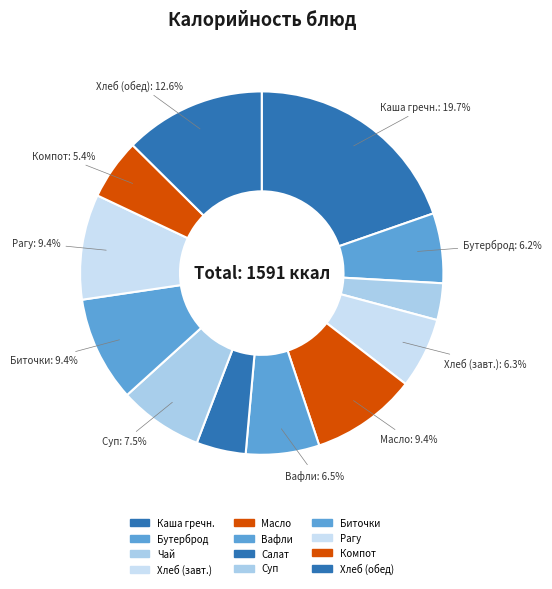

To the nearest percent, what is the difference between the largest and smallest slice percentages?

16%